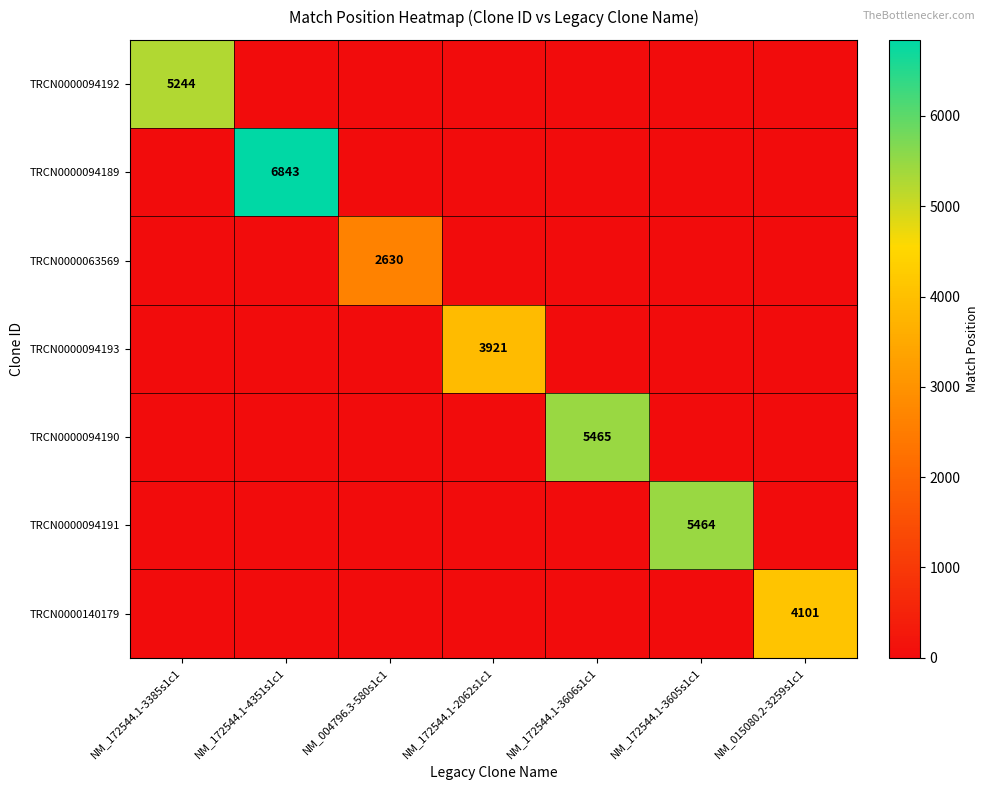

Is it true that TRCN0000094189 equals 6843 at NM_172544.1-4351s1c1?

True